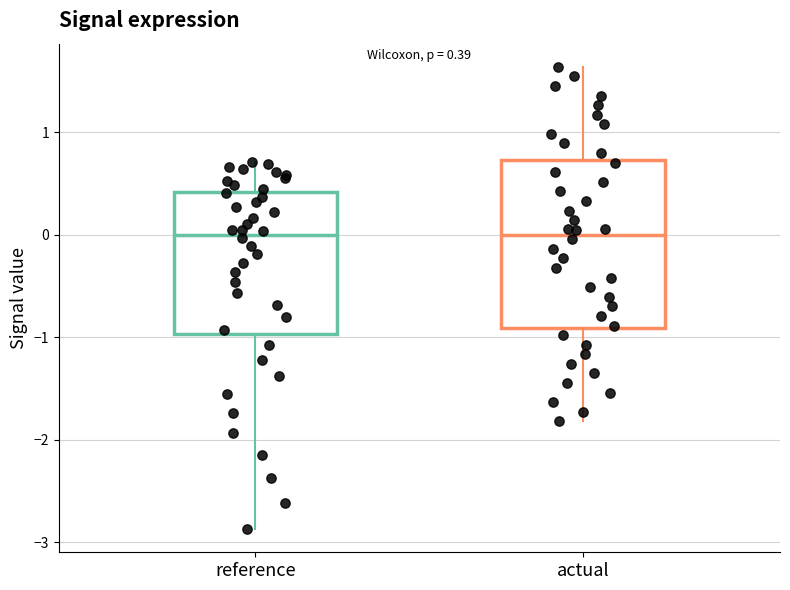

Which box is the tallest, from its lower edge to its upper edge?

actual